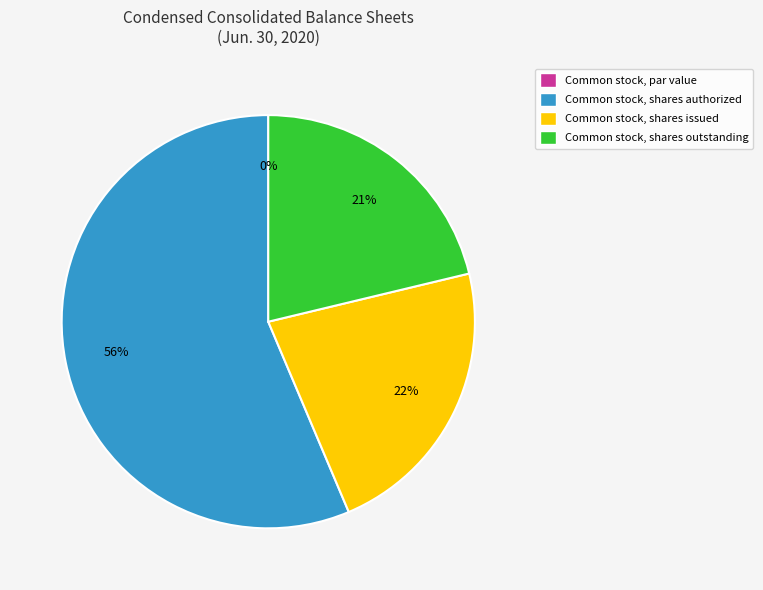

Count the number of slices in the pie.

4